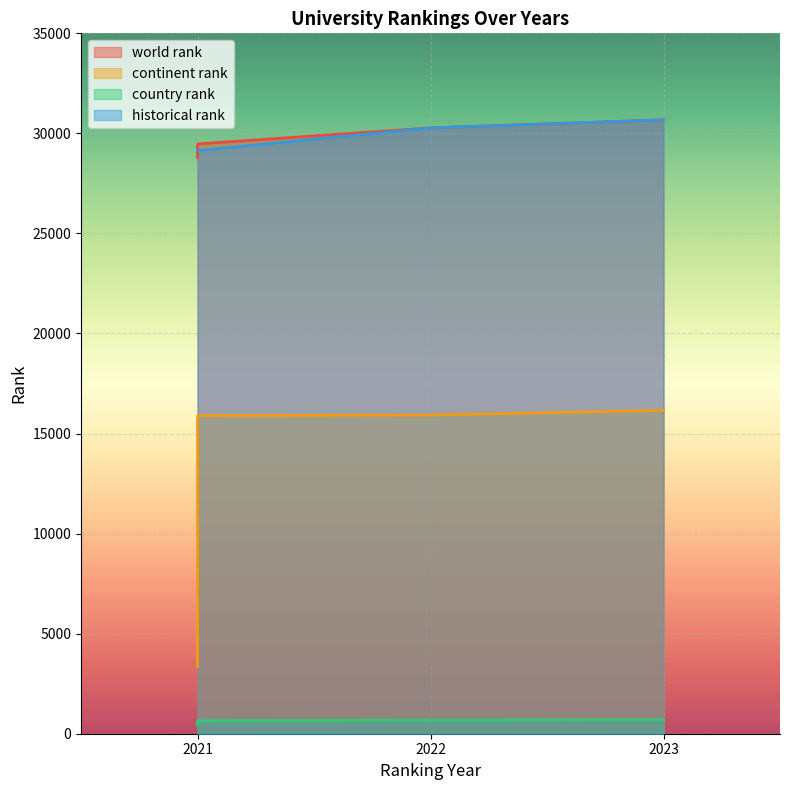

The value of continent rank at 2021 is 3358. True or false?

True